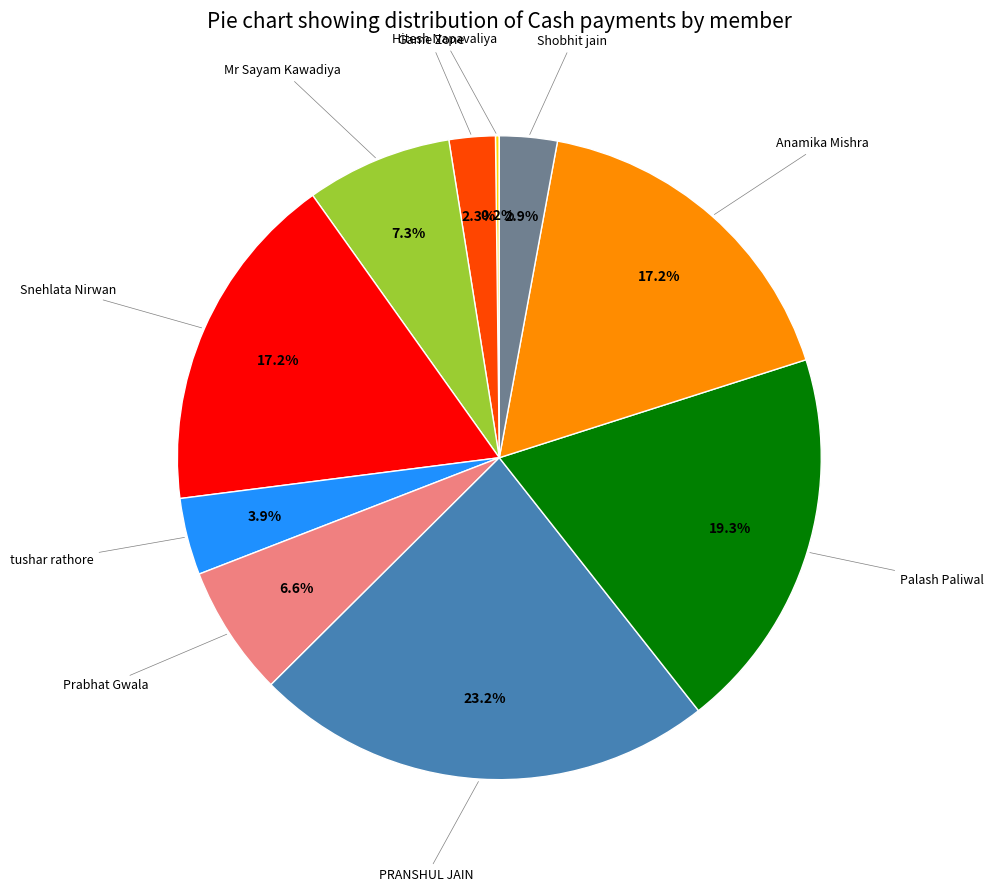

Does any single category account for the majority?

No